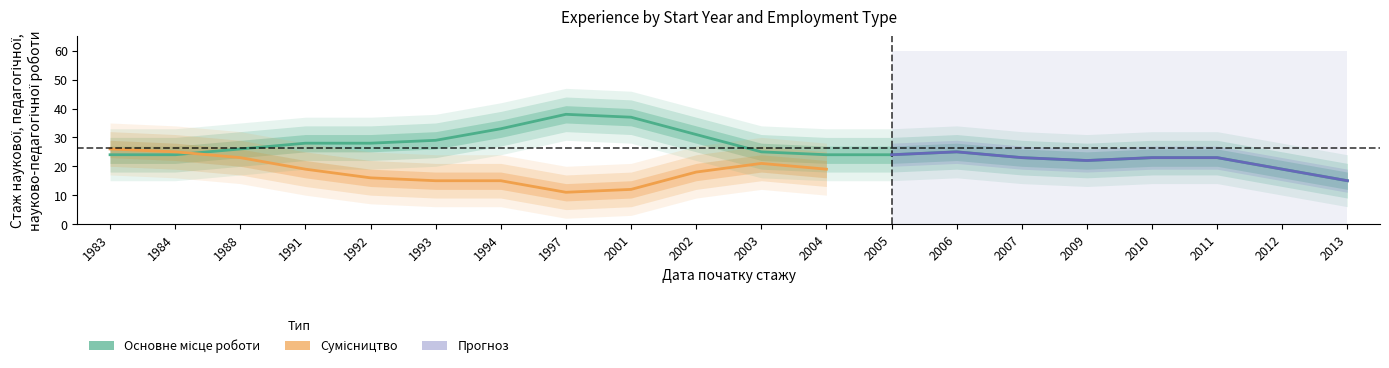

Count the number of categories in the chart.

20